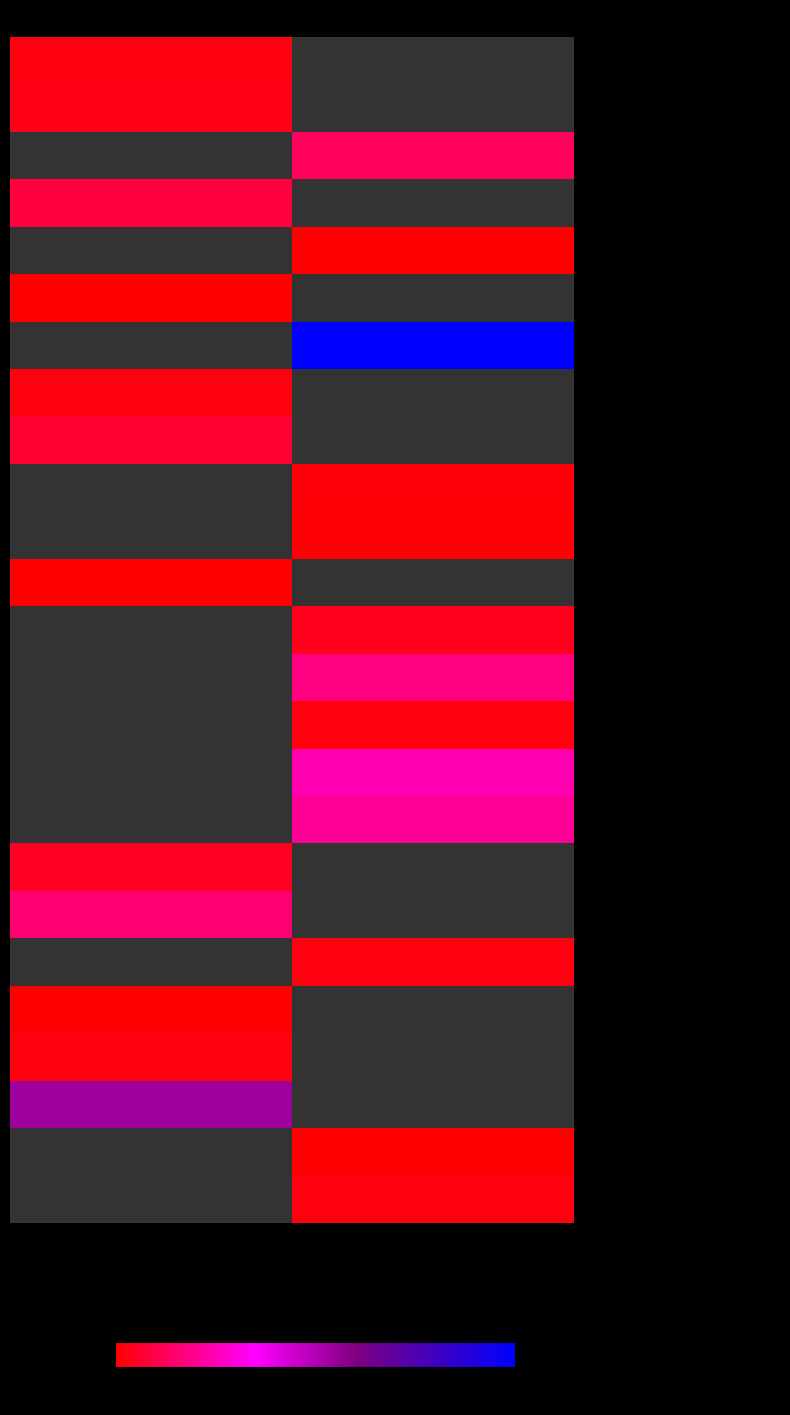

True or false: - Brac Saajan Exchange Limited 577104 has a value of 204.0 at Authorised Payment Institution.

True